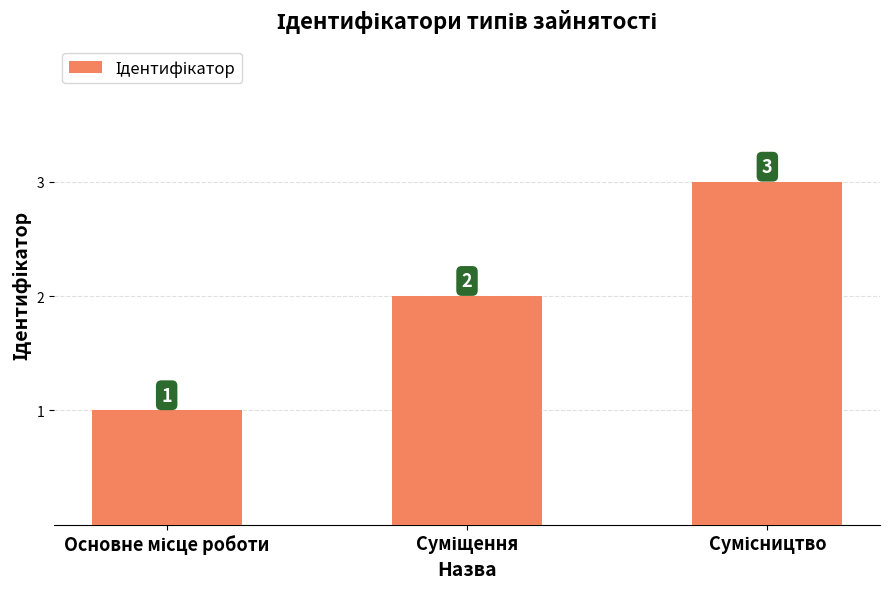

Are the bars grouped side by side (vs. stacked)?

No